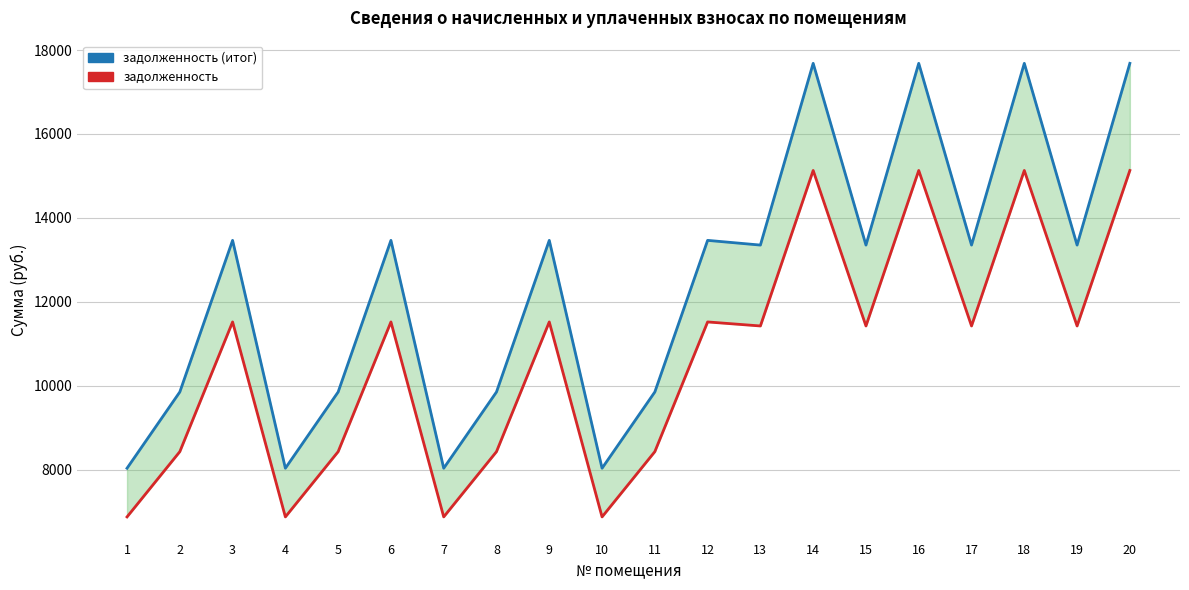

What is the total value across all series at 1?

14907.1